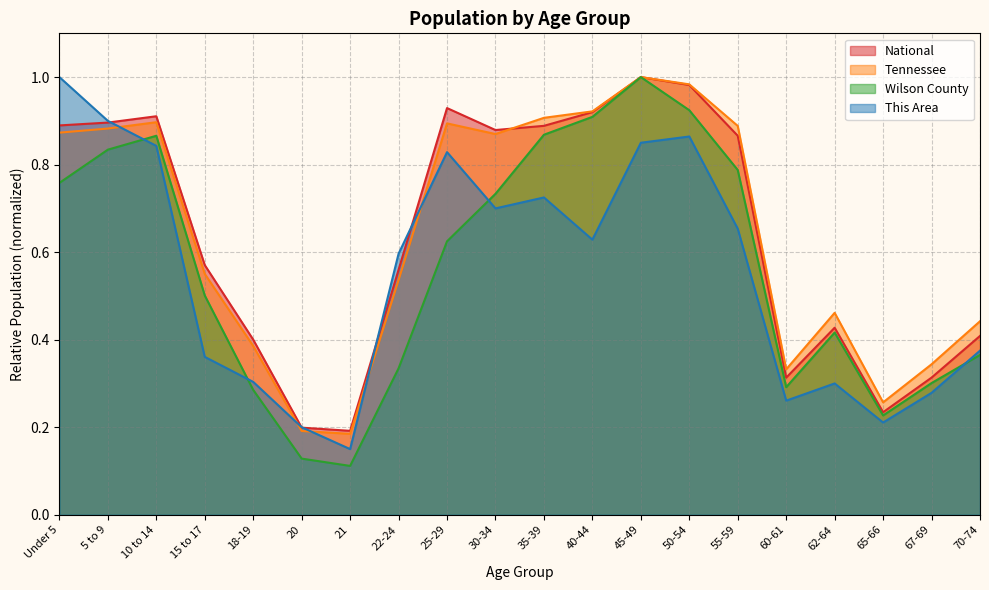

Reading left to right, what are all the values shown in this chart?

This Area: 1.0	0.9	0.8	0.4	0.3	0.2	0.1	0.6	0.8	0.7	0.7	0.6	0.8	0.9	0.7	0.3	0.3	0.2	0.3	0.4
Wilson County: 0.8	0.8	0.9	0.5	0.3	0.1	0.1	0.3	0.6	0.7	0.9	0.9	1.0	0.9	0.8	0.3	0.4	0.2	0.3	0.4
Tennessee: 0.9	0.9	0.9	0.6	0.4	0.2	0.2	0.5	0.9	0.9	0.9	0.9	1.0	1.0	0.9	0.3	0.5	0.3	0.3	0.4
National: 0.9	0.9	0.9	0.6	0.4	0.2	0.2	0.6	0.9	0.9	0.9	0.9	1.0	1.0	0.9	0.3	0.4	0.2	0.3	0.4